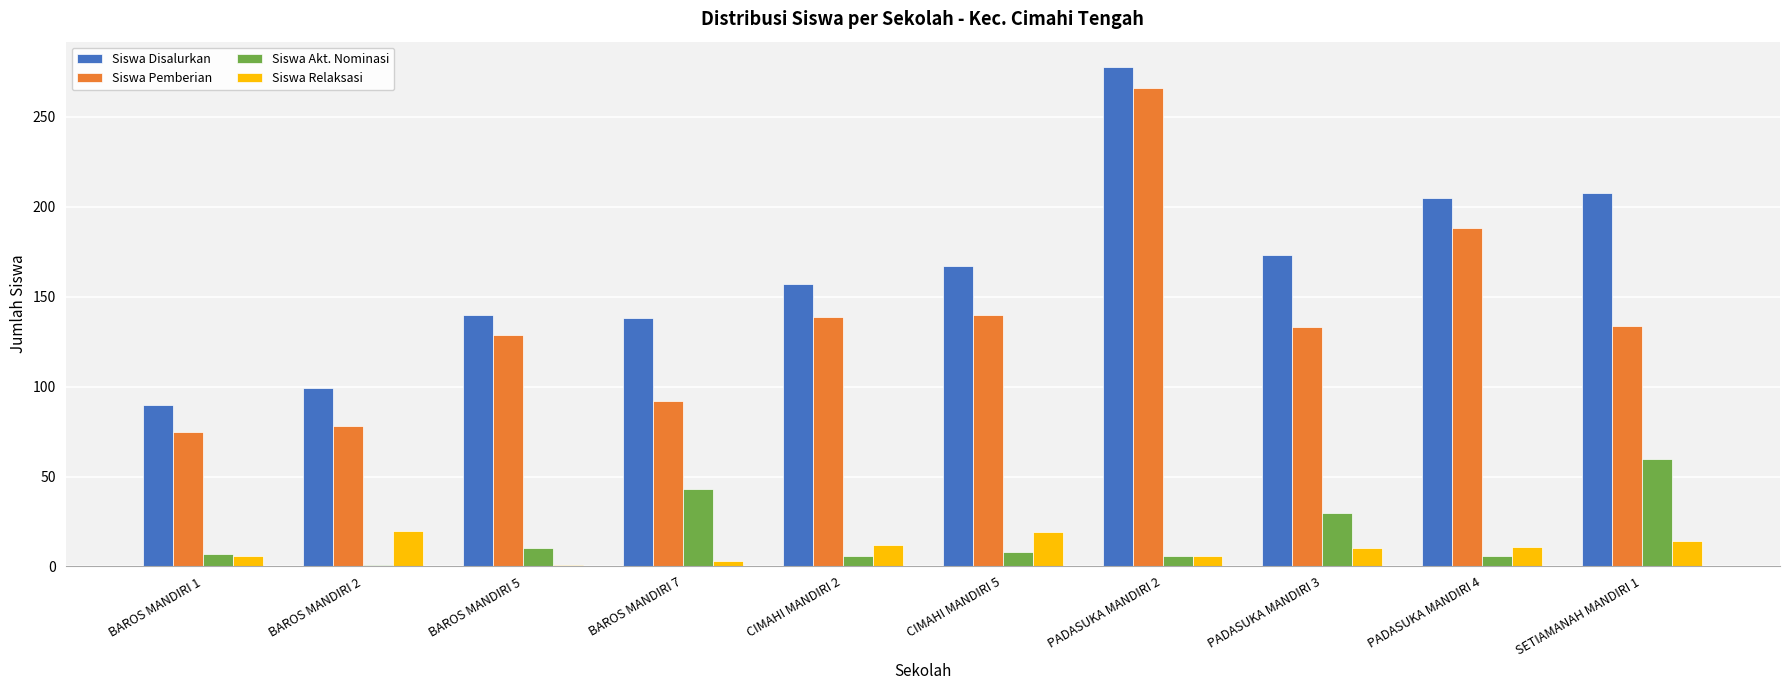

What is the sum of the Siswa Akt. Nominasi values at BAROS MANDIRI 7 and CIMAHI MANDIRI 5?

51